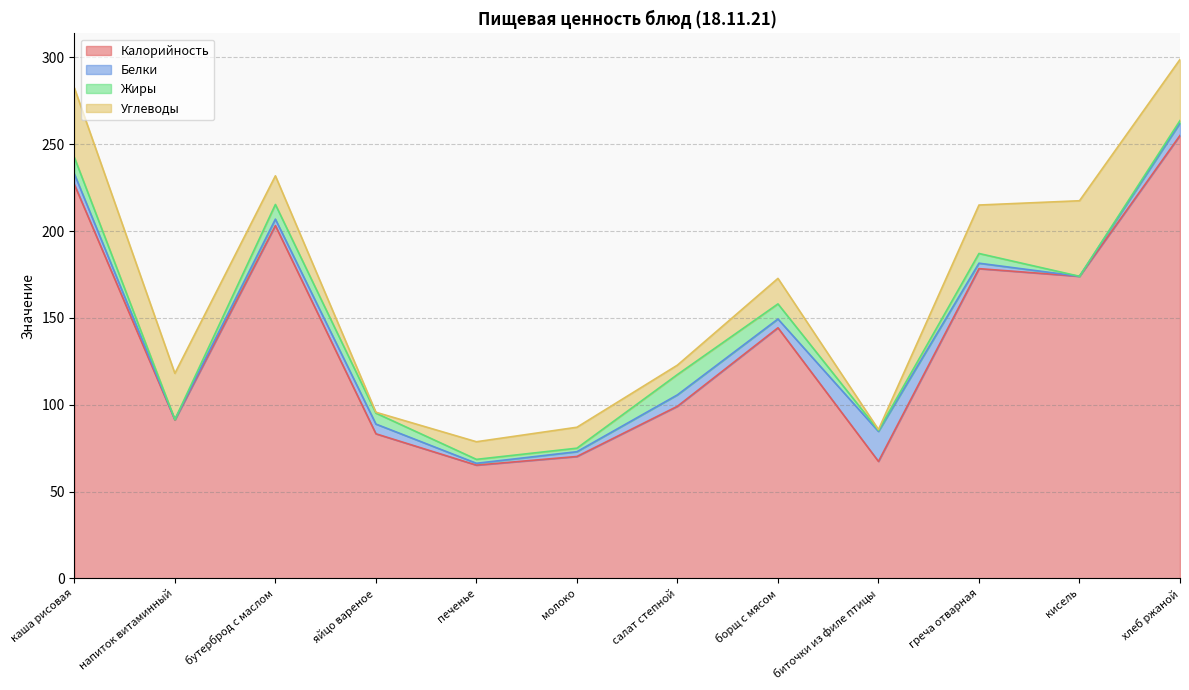

How many positive values does the Белки series have?

11